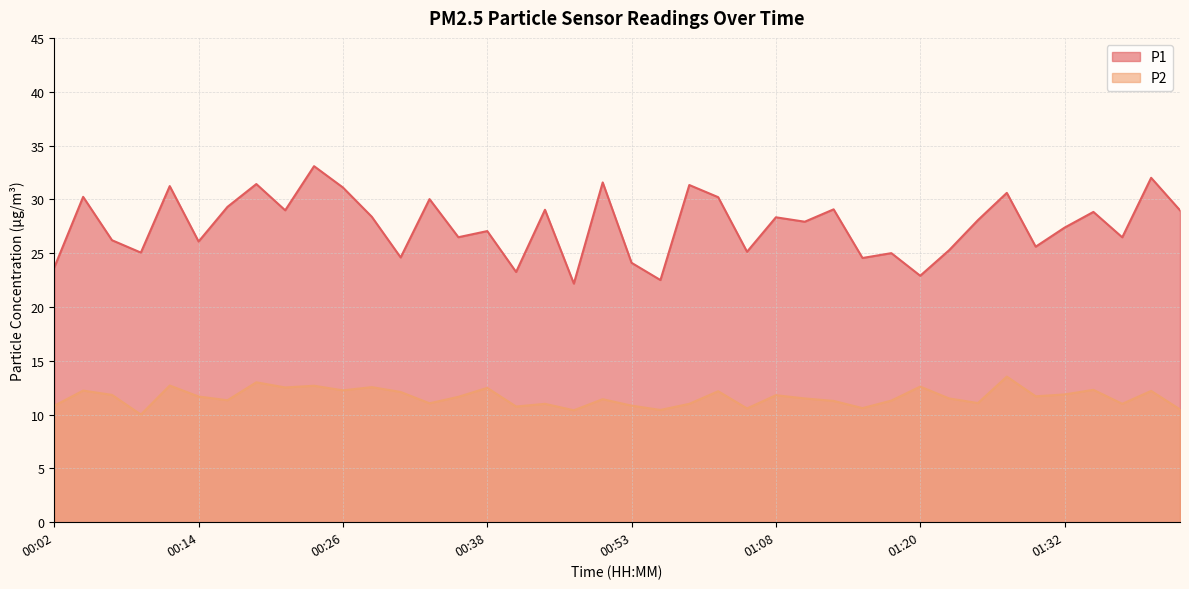

The value of P2 at 00:19 is 2.8. True or false?

False